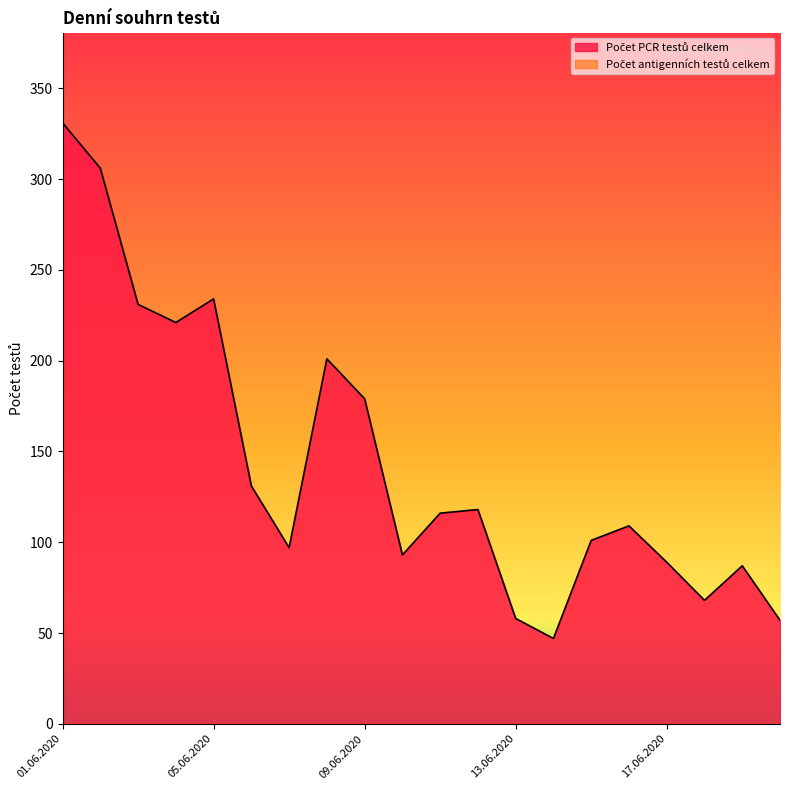

True or false: the data has more than 1 interior local peaks.

True